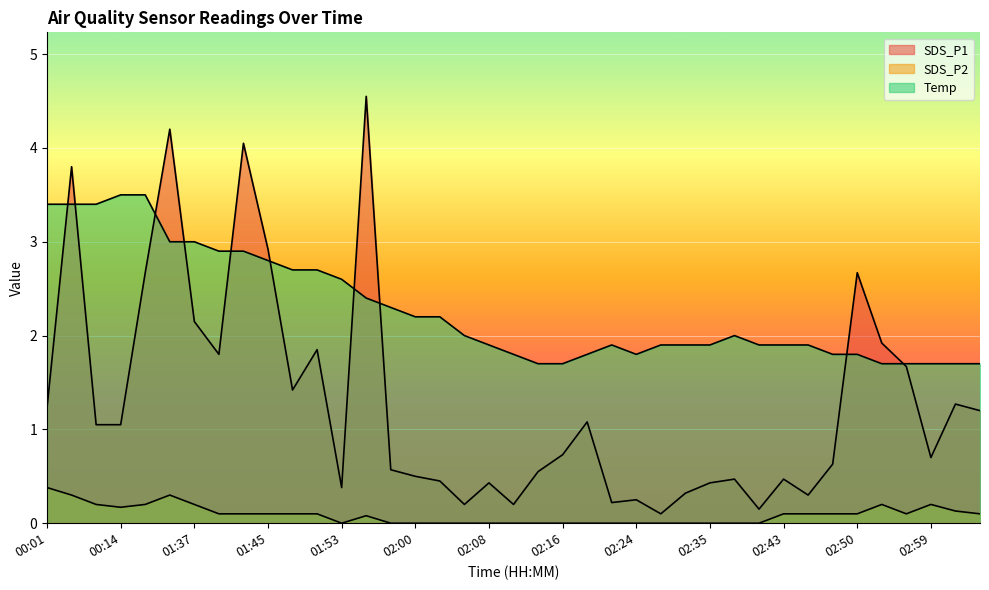

Reading left to right, transcribe all the data shown in this chart.

SDS_P1: 00:01=1.2	00:09=3.8	00:12=1.1	00:14=1.1	00:17=2.7	01:35=4.2	01:37=2.1	01:40=1.8	01:42=4.0	01:45=2.9	01:48=1.4	01:50=1.9	01:53=0.4	01:55=4.5	01:58=0.6	02:00=0.5	02:03=0.5	02:05=0.2	02:08=0.4	02:10=0.2	02:13=0.6	02:16=0.7	02:18=1.1	02:21=0.2	02:24=0.2	02:27=0.1	02:32=0.3	02:35=0.4	02:37=0.5	02:40=0.1	02:43=0.5	02:45=0.3	02:47=0.6	02:50=2.7	02:53=1.9	02:56=1.7	02:59=0.7	03:01=1.3	03:04=1.2
SDS_P2: 00:01=0.4	00:09=0.3	00:12=0.2	00:14=0.2	00:17=0.2	01:35=0.3	01:37=0.2	01:40=0.1	01:42=0.1	01:45=0.1	01:48=0.1	01:50=0.1	01:53=0.0	01:55=0.1	01:58=0.0	02:00=0.0	02:03=0.0	02:05=0.0	02:08=0.0	02:10=0.0	02:13=0.0	02:16=0.0	02:18=0.0	02:21=0.0	02:24=0.0	02:27=0.0	02:32=0.0	02:35=0.0	02:37=0.0	02:40=0.0	02:43=0.1	02:45=0.1	02:47=0.1	02:50=0.1	02:53=0.2	02:56=0.1	02:59=0.2	03:01=0.1	03:04=0.1
Temp: 00:01=3.4	00:09=3.4	00:12=3.4	00:14=3.5	00:17=3.5	01:35=3.0	01:37=3.0	01:40=2.9	01:42=2.9	01:45=2.8	01:48=2.7	01:50=2.7	01:53=2.6	01:55=2.4	01:58=2.3	02:00=2.2	02:03=2.2	02:05=2.0	02:08=1.9	02:10=1.8	02:13=1.7	02:16=1.7	02:18=1.8	02:21=1.9	02:24=1.8	02:27=1.9	02:32=1.9	02:35=1.9	02:37=2.0	02:40=1.9	02:43=1.9	02:45=1.9	02:47=1.8	02:50=1.8	02:53=1.7	02:56=1.7	02:59=1.7	03:01=1.7	03:04=1.7